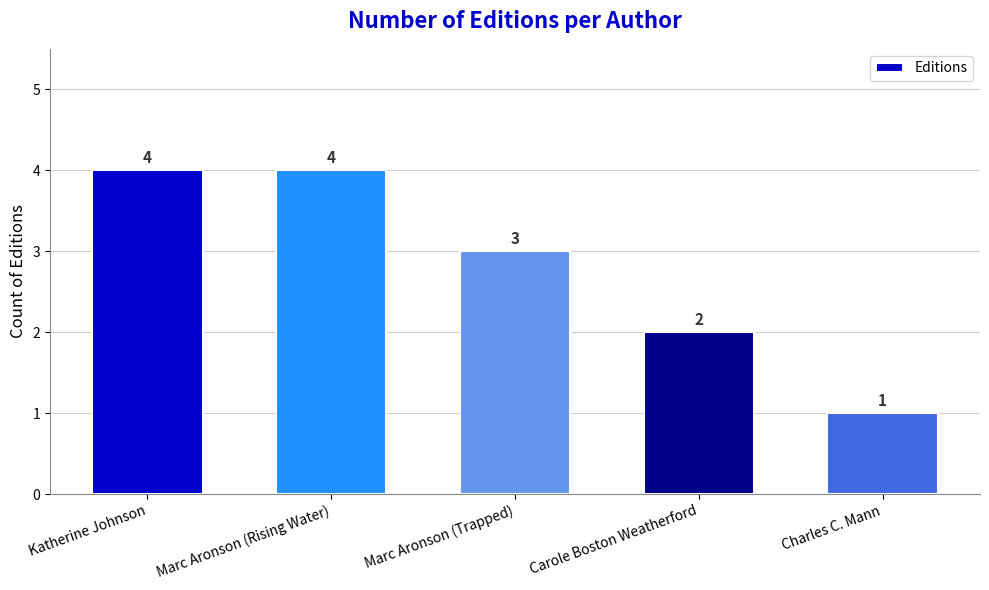

Where is the data nearest to the value 2?

Carole Boston Weatherford